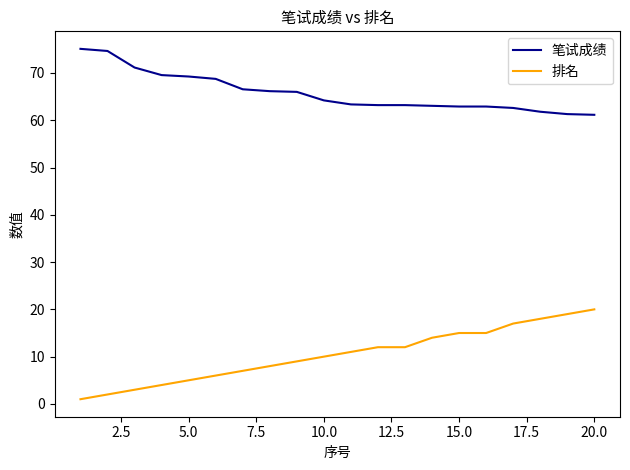

True or false: 排名 and 笔试成绩 cross at least once.

False